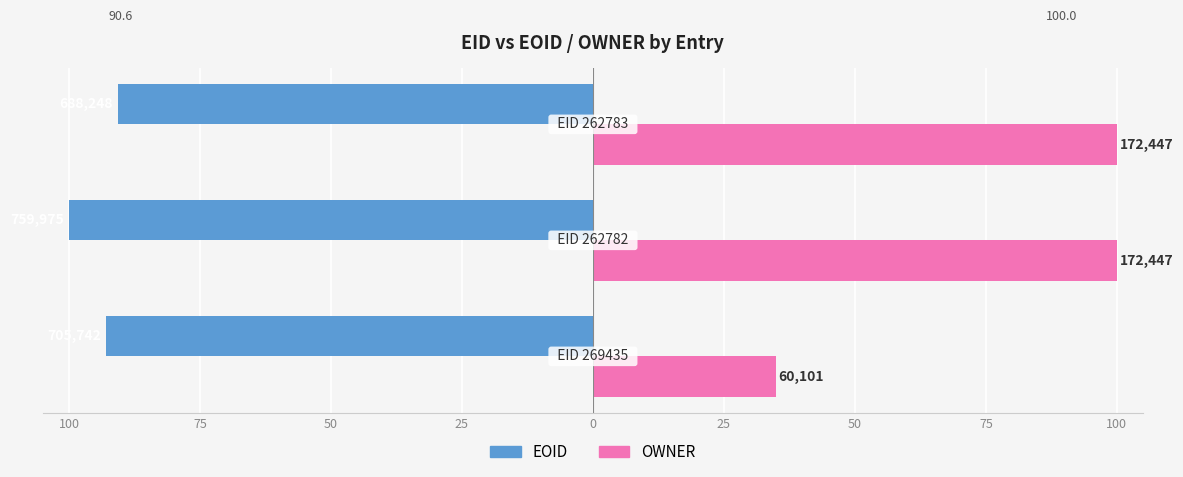

What is the greatest value displayed?

100.0